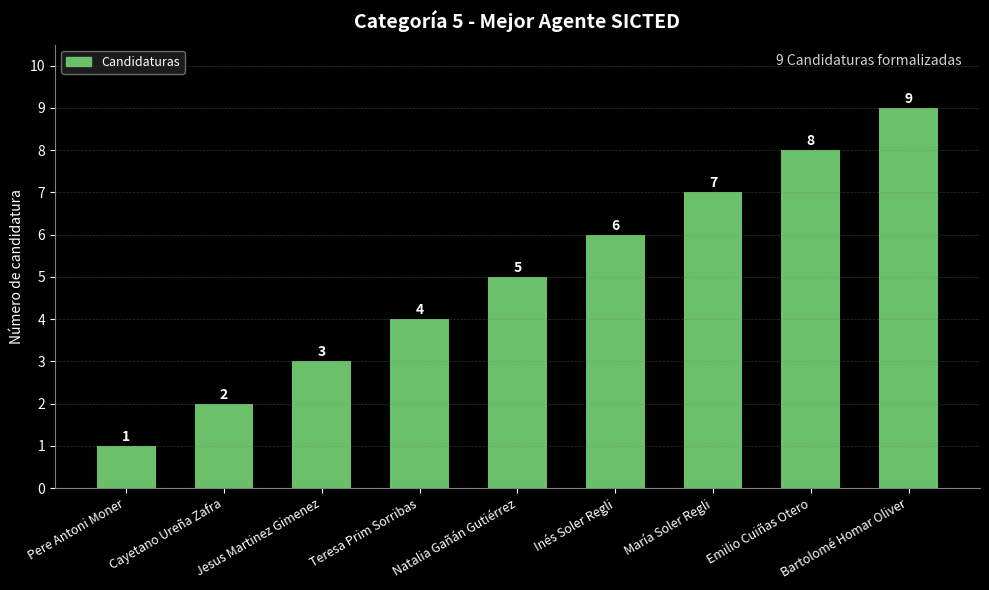

What position from the left is Emilio Cuiñas Otero?

8